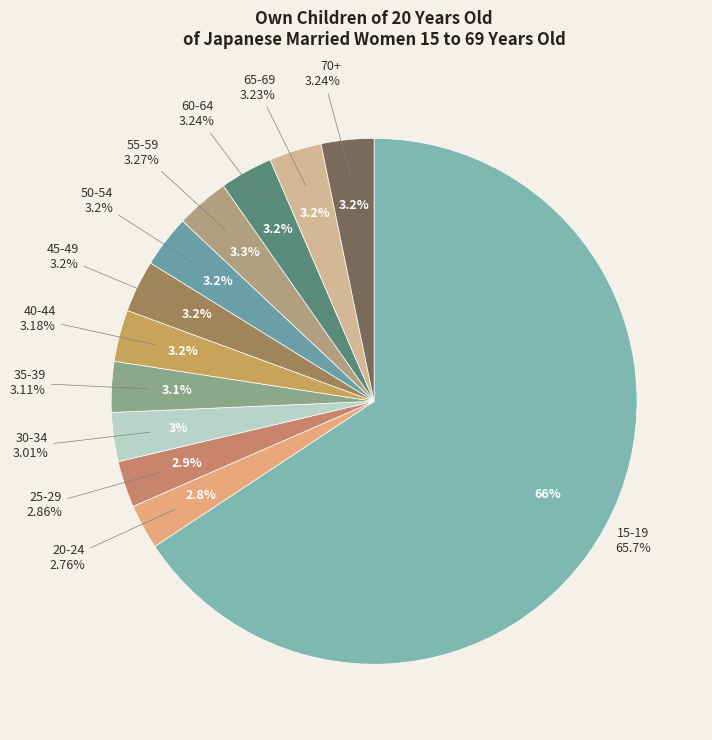

Does 45-49 represent more than half of the total?

No